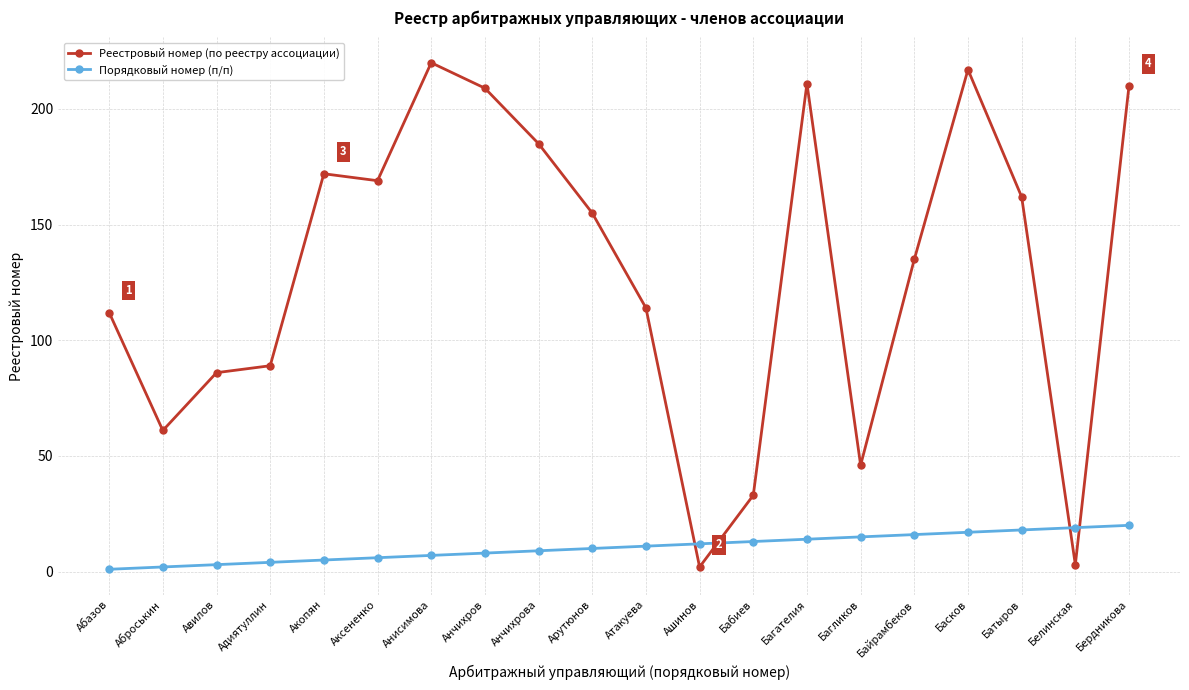

The value of Реестровый номер (по реестру ассоциации) at Атакуева is 174. True or false?

False